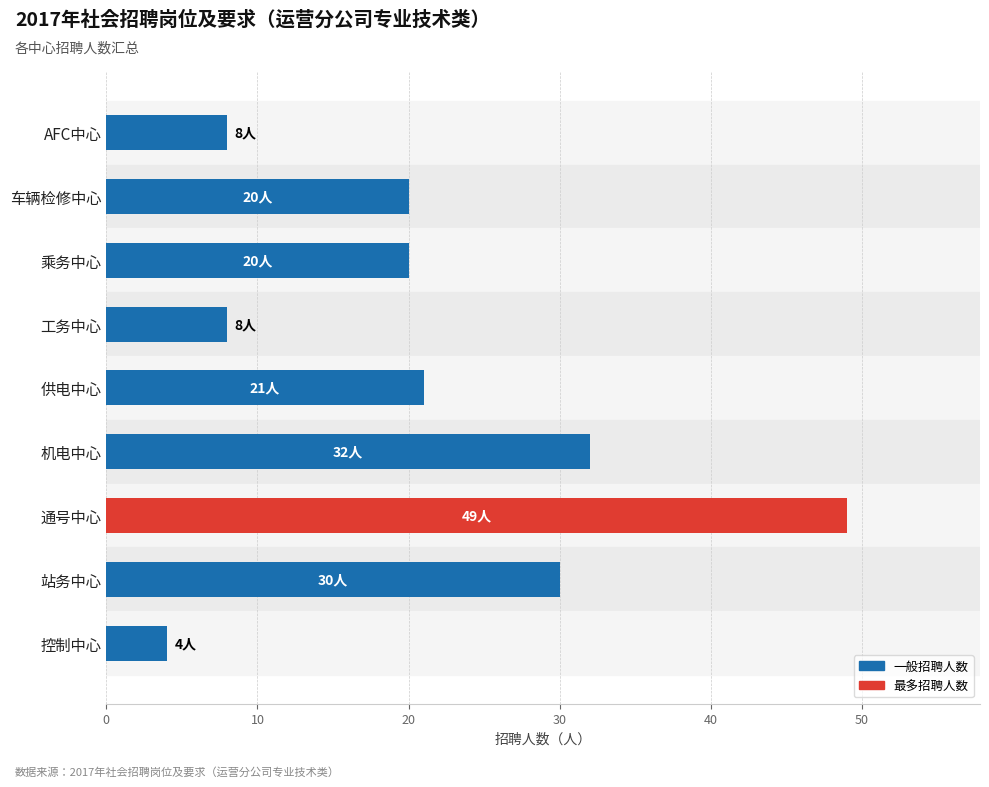

What is the minimum value shown in the chart?

4